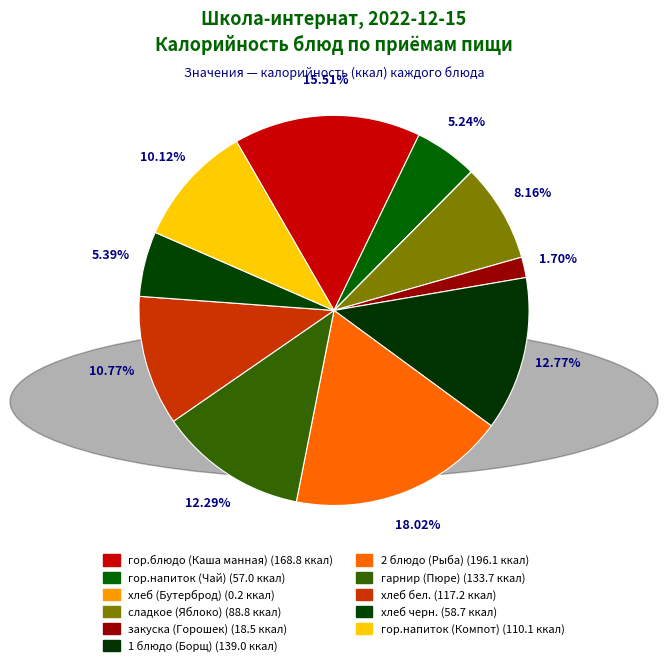

To the nearest percent, what is the difference between the хлеб черн. and гор.блюдо (Каша манная) slice percentages?

10%